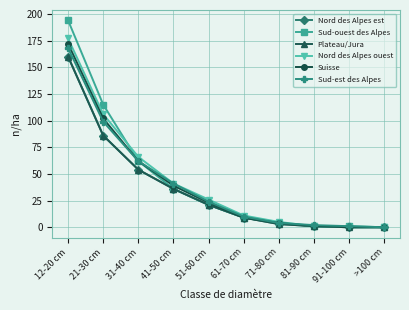

Reading right to left, what are all the values shown in this chart?

Nord des Alpes est: 0	0	1	3	9	21	36	54	86	160
Sud-ouest des Alpes: 0	1	1	4	9	21	36	62	115	194
Plateau/Jura: 0	0	1	3	9	21	36	54	86	160
Nord des Alpes ouest: 0	0	1	5	11	26	41	66	106	177
Suisse: 0	0	1	4	9	23	39	62	102	172
Sud-est des Alpes: 0	1	2	4	10	24	41	62	99	168